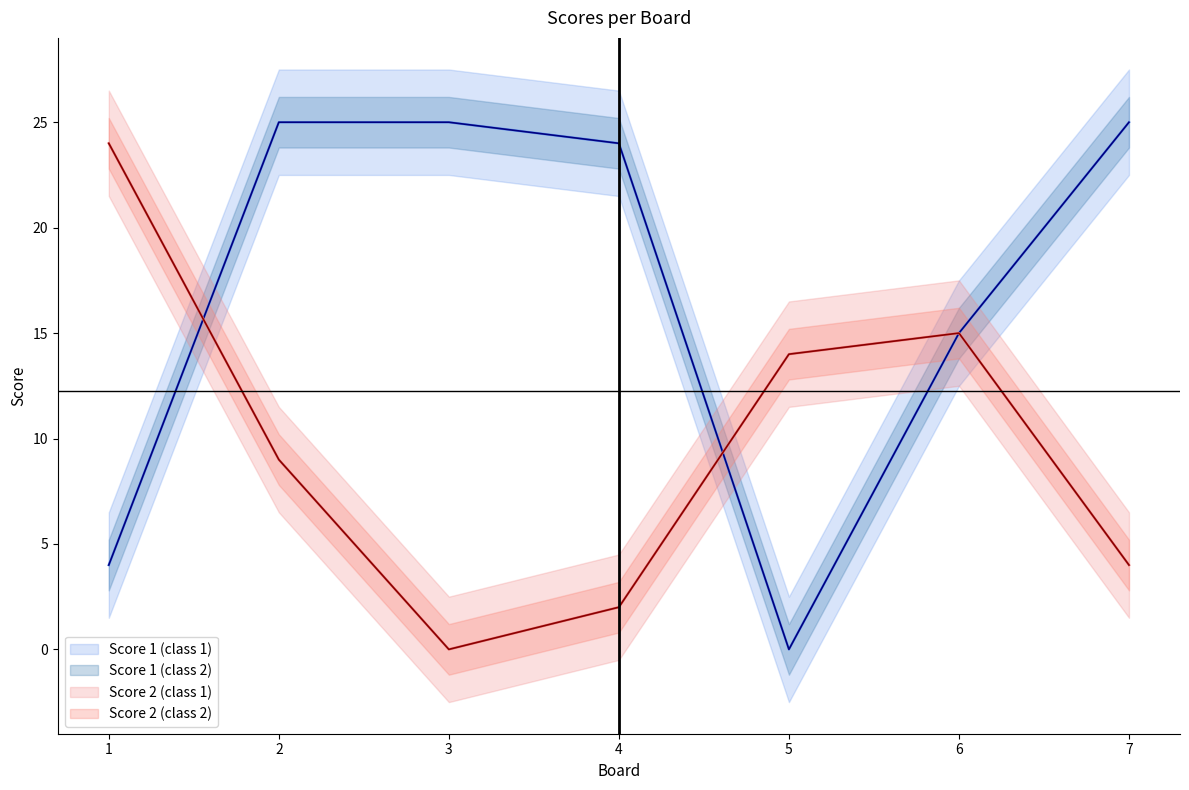

The Score 1 (class 2) series shows 15 at 6. True or false?

True